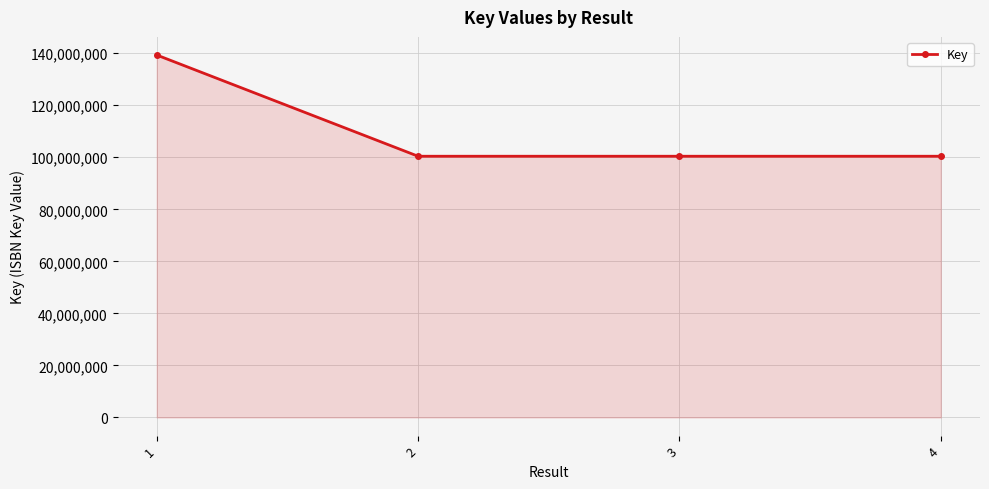

How many categories are shown in the chart?

4